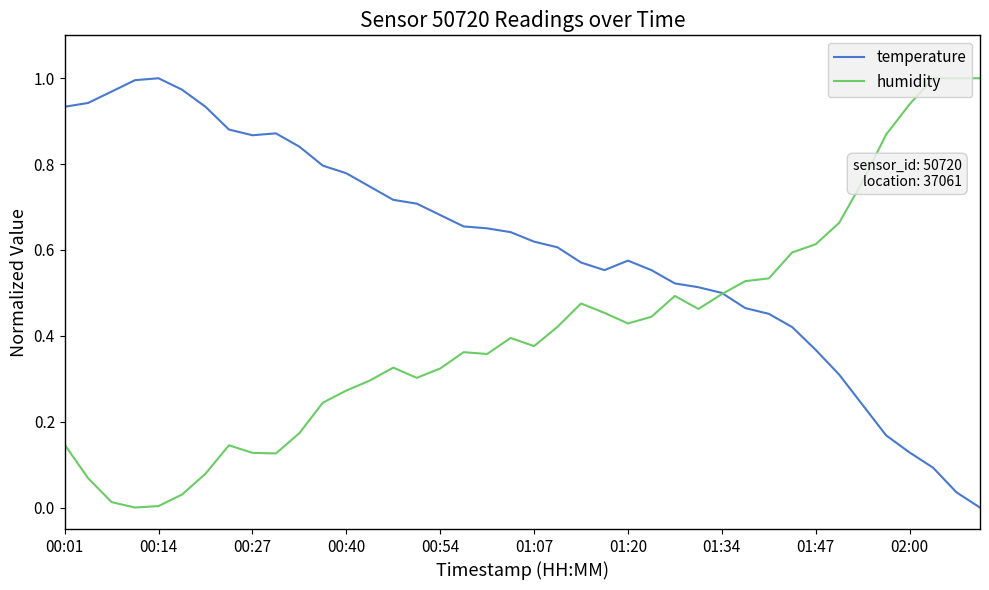

List the series in order of their overall mean, highest first.

temperature, humidity